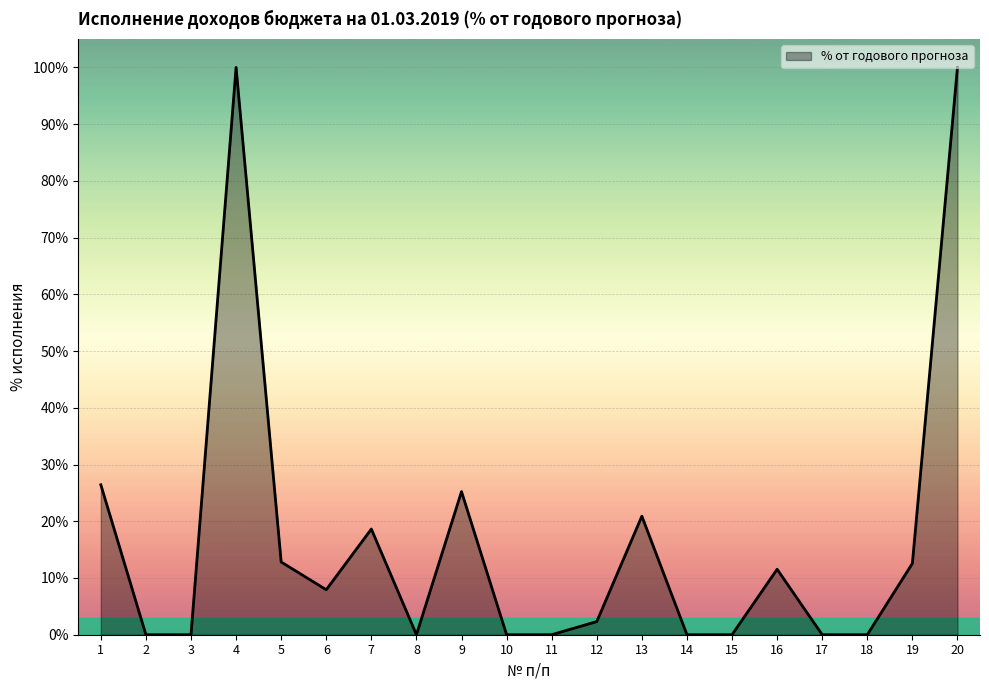

How many lines are shown in the chart?

1